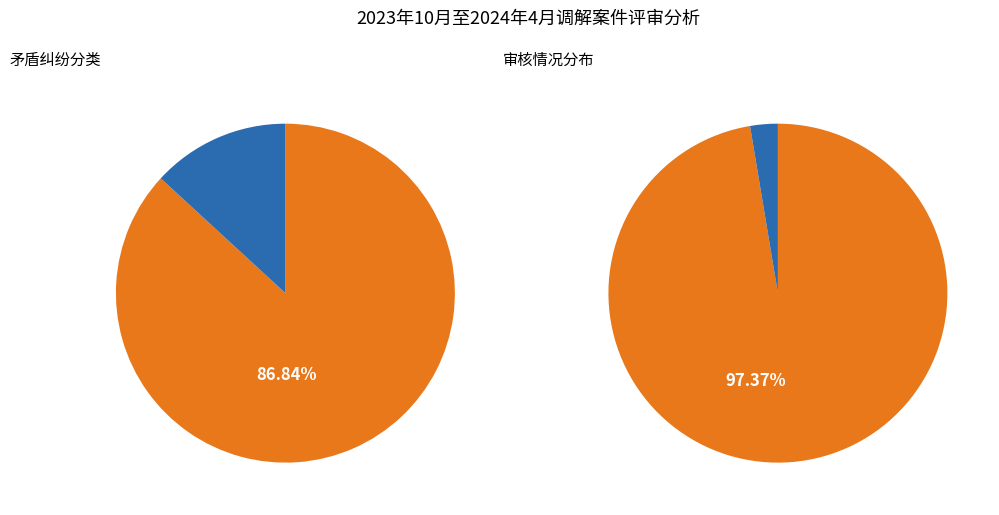

What is the largest slice in the pie chart?

一般